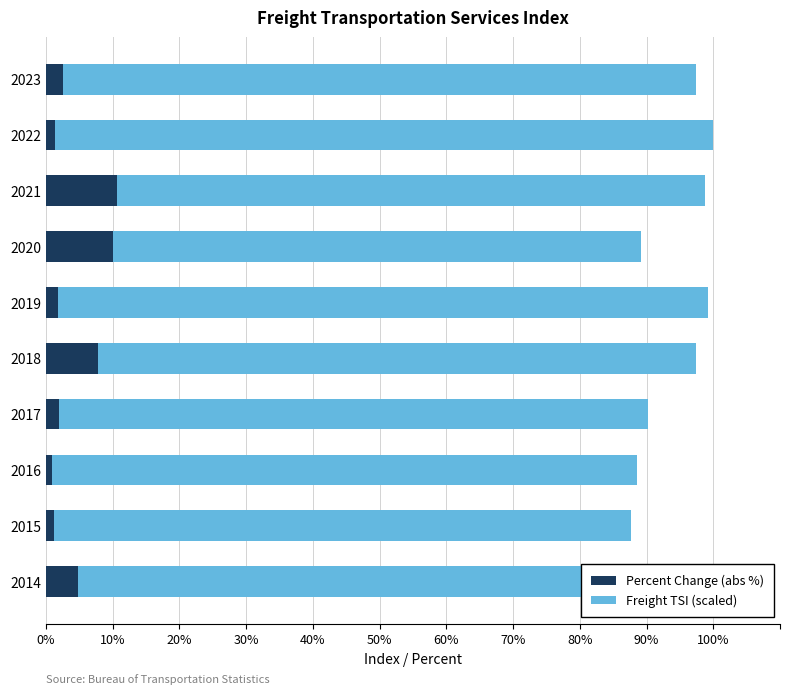

What are all the series names shown in the legend?

Percent Change (abs %), Freight TSI (scaled)